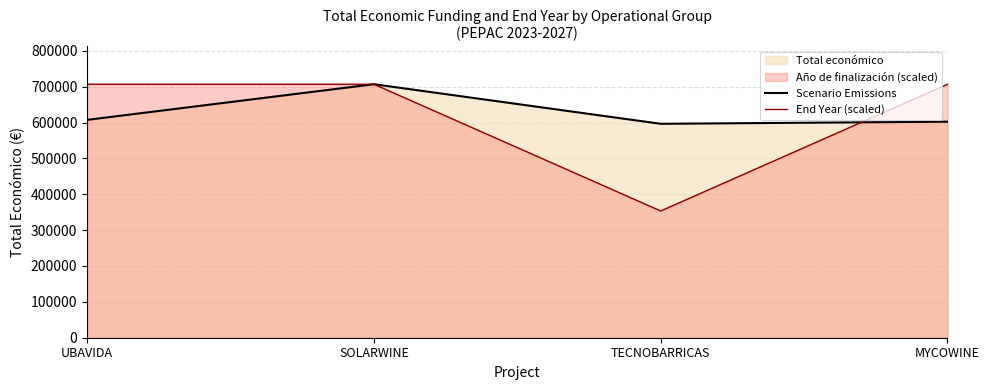

What is the approximate value of End Year (scaled) at TECNOBARRICAS?

353348.5